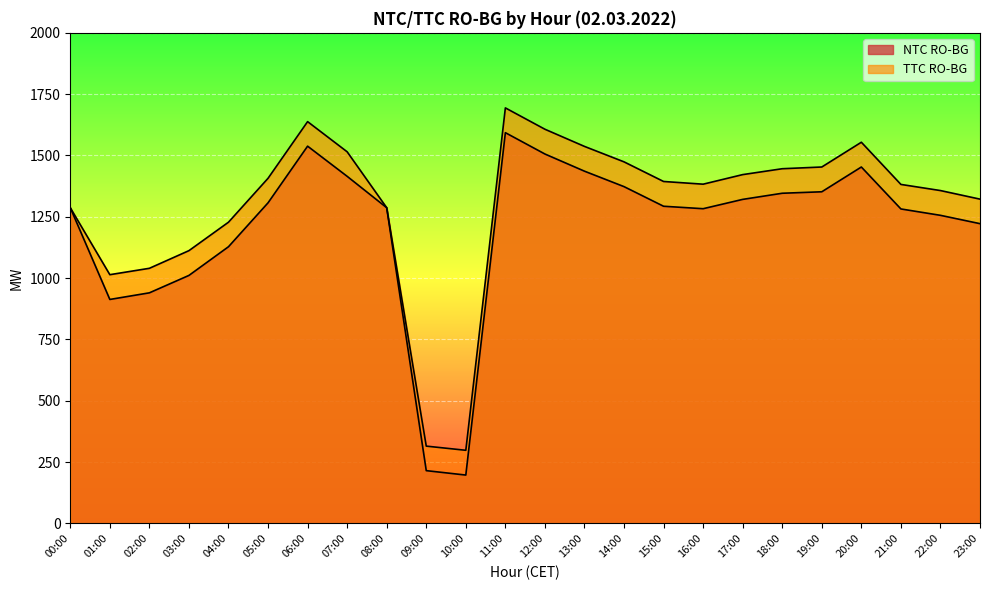

Does the chart display data point markers on the line(s)?

No